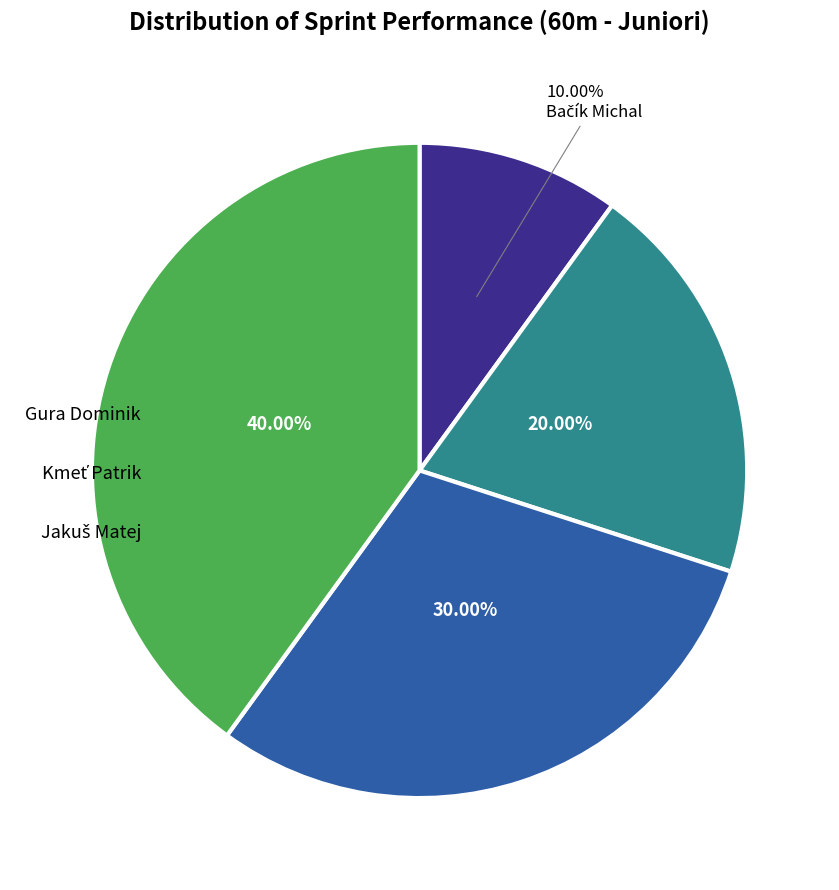

To the nearest percent, what percentage of the pie is Bačík Michal?

10%